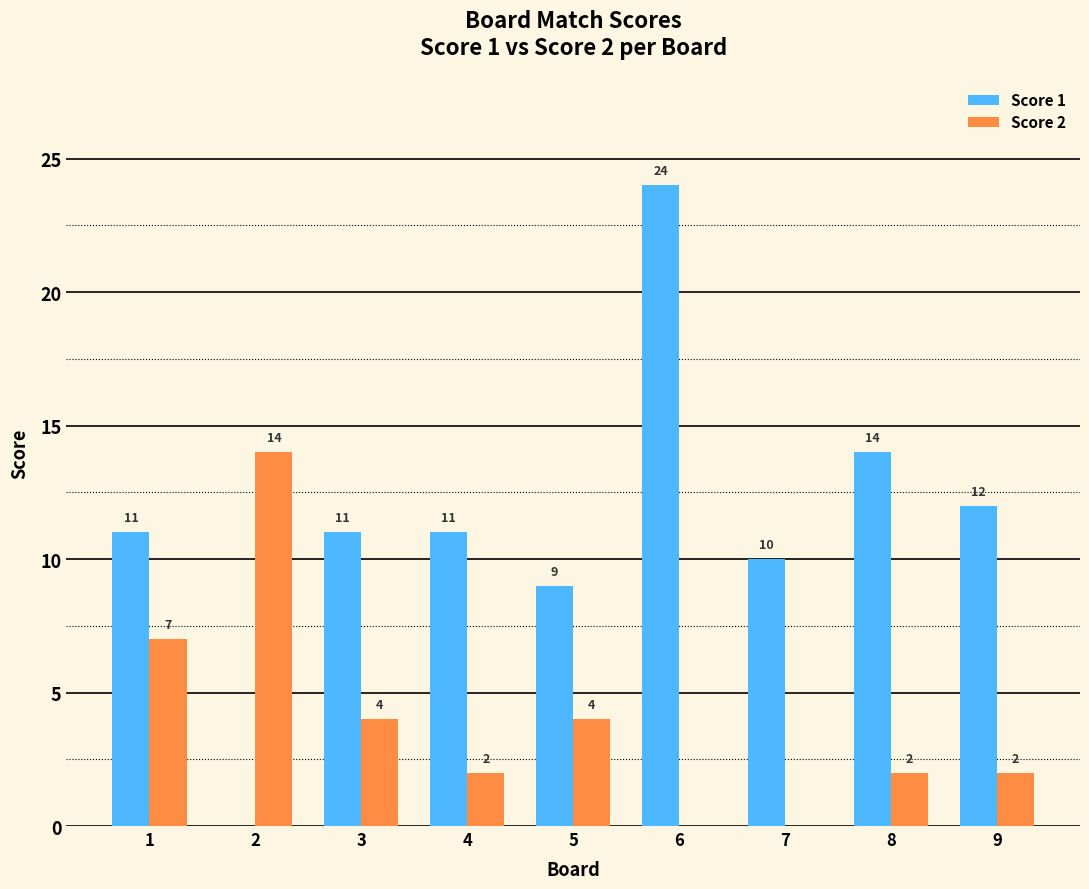

Between 5 and 8, which series saw the biggest shift?

Score 1